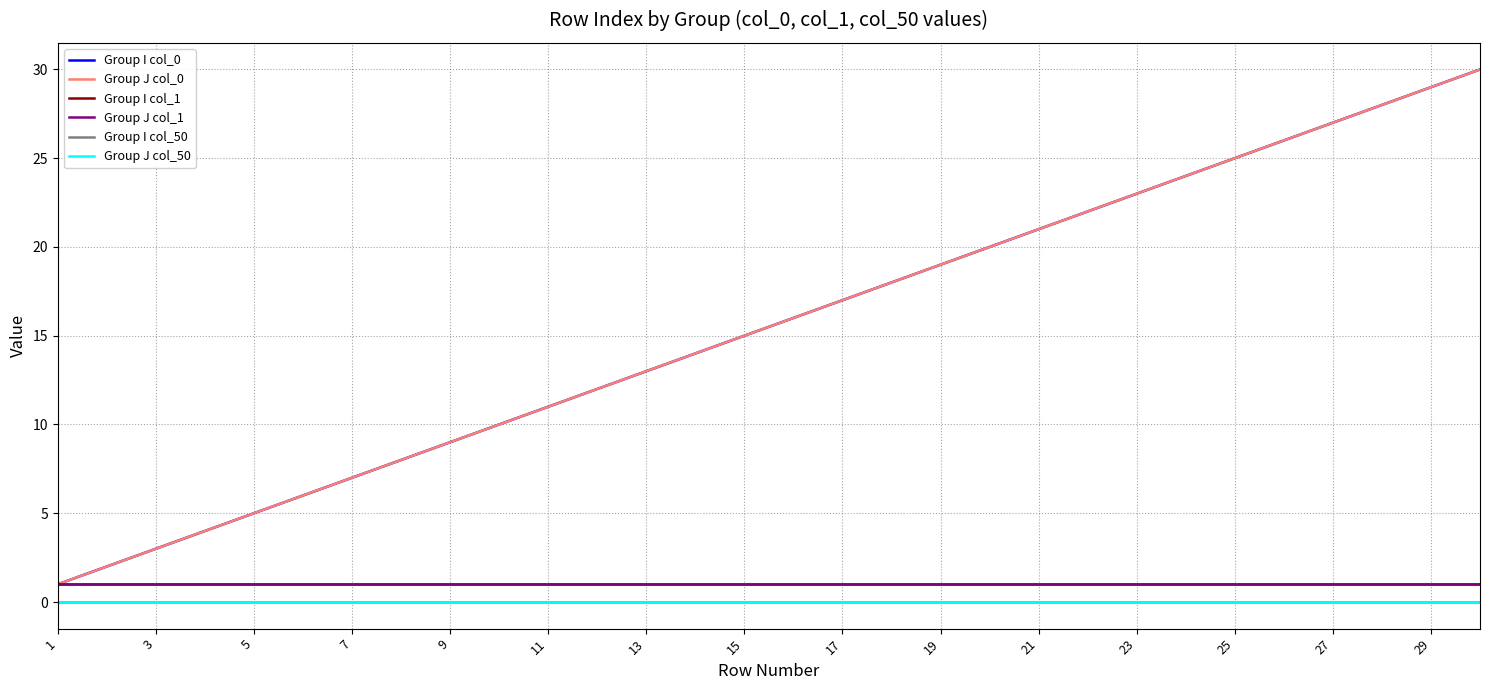

Is this an area chart (filled region under the line)?

No